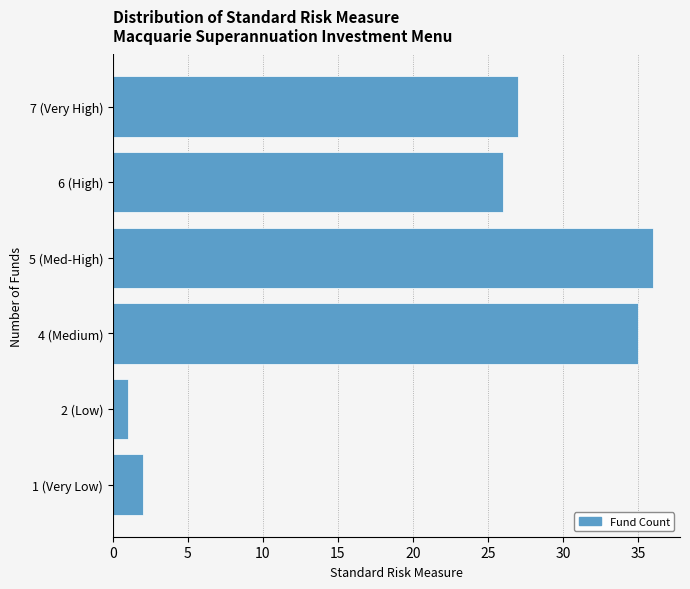

Reading bottom to top, extract all data points from this chart.

2	1	35	36	26	27